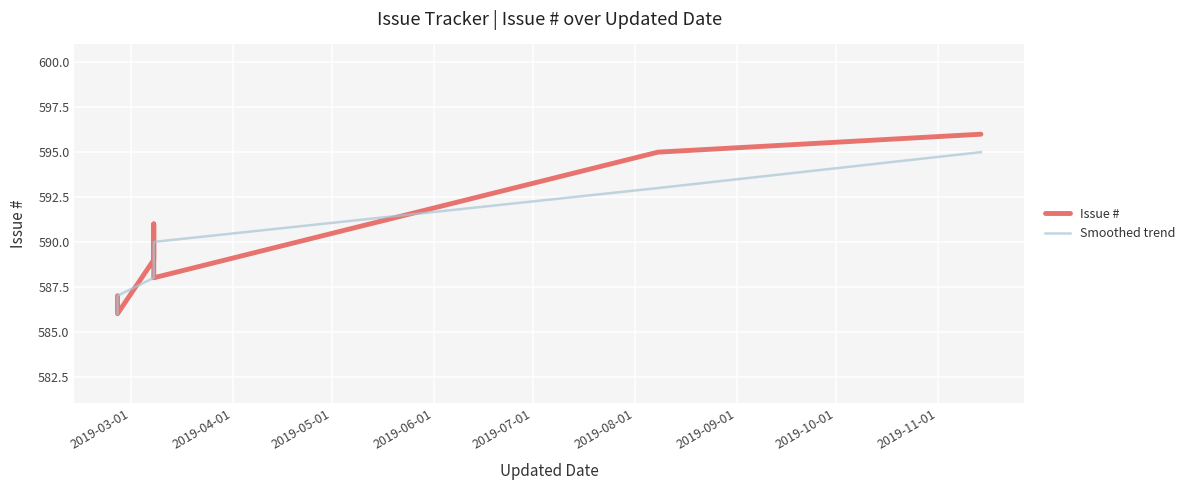

Count the Smoothed trend values in the range 587 to 593.

5